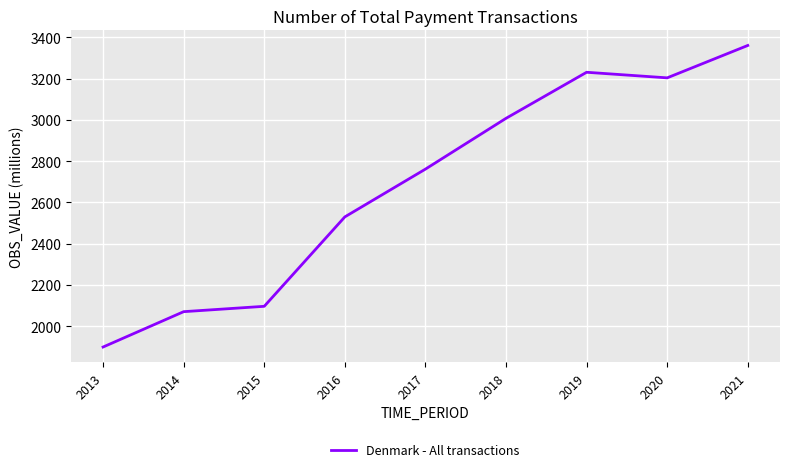

What is the change in value from 2016 to 2018?

+477.4